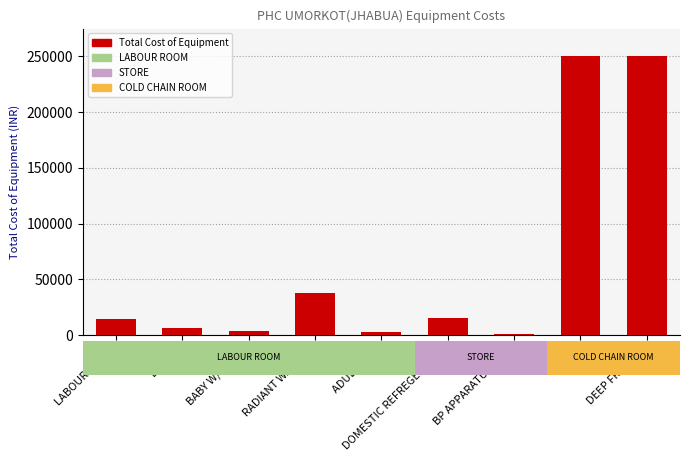

What is the label of the 3rd bar from the right?

BP APPARATUS(DIG)